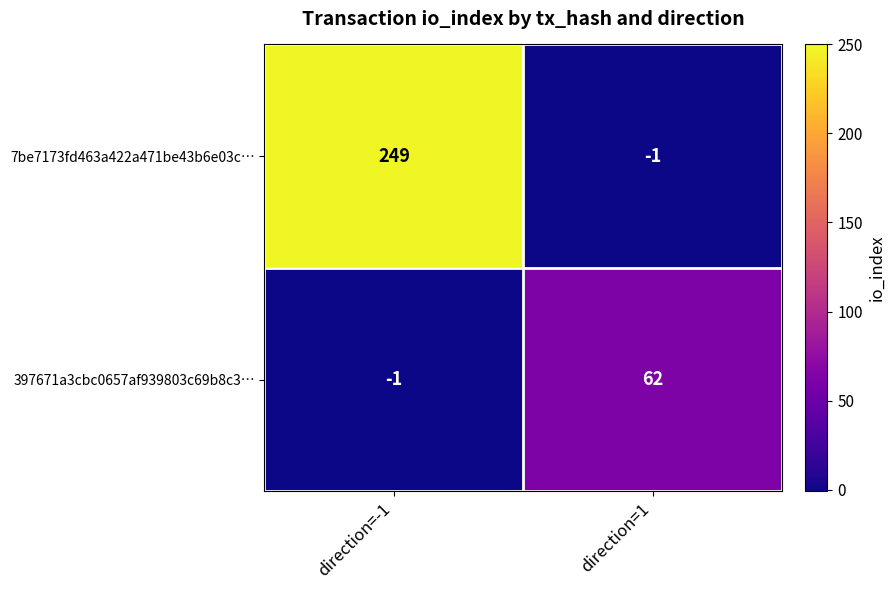

What is the total value across all series at direction=-1?

248